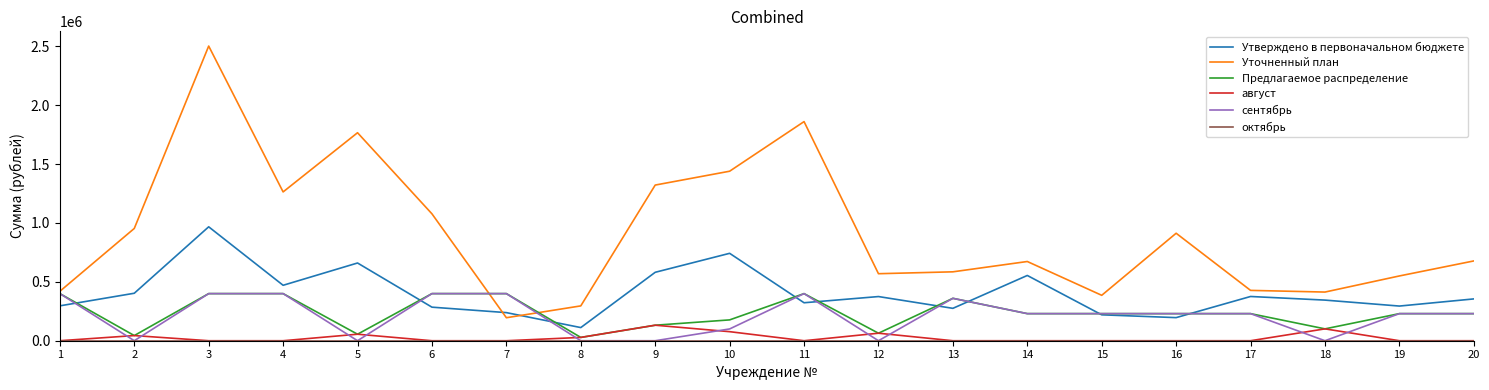

Which series has the widest spread of values?

Уточненный план